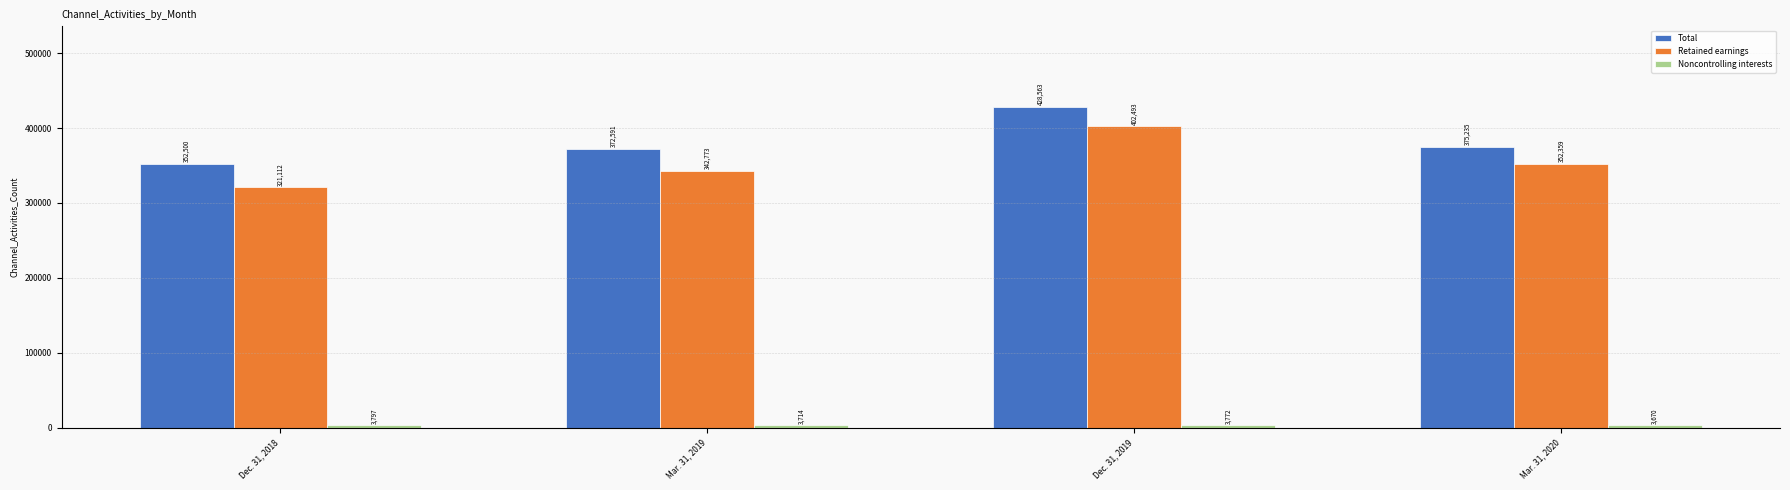

What is the smallest value displayed?

3670